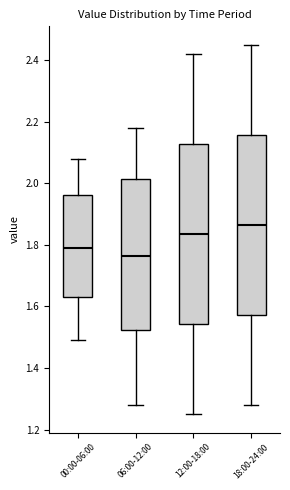

Where is the lower edge of the box for 00:00-06:00 on the y-axis? The values are not printed on the chart, so give them approximately, as read against the axis.

1.64